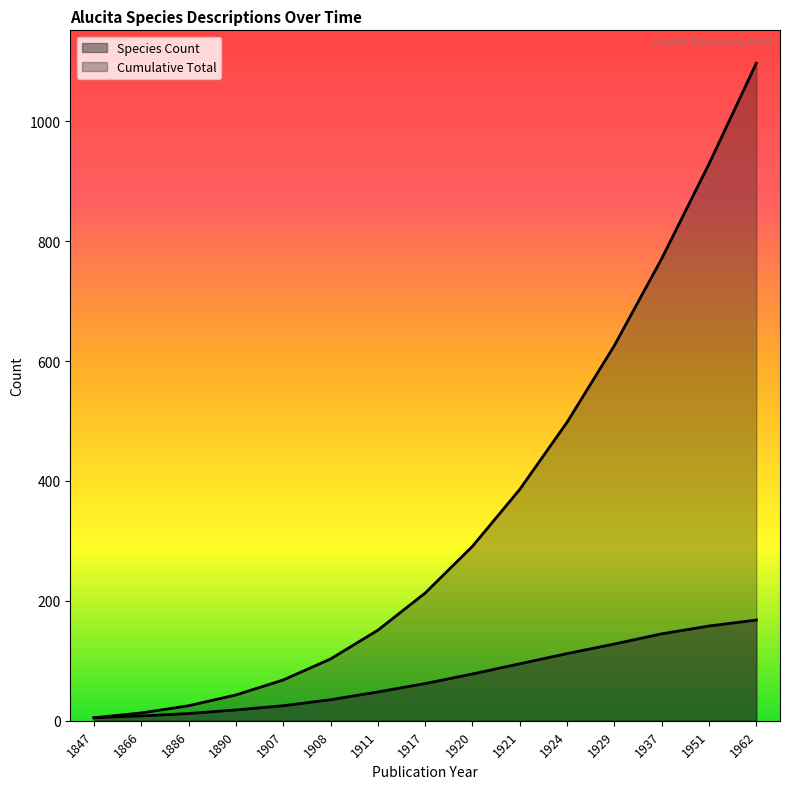

Reading left to right, extract all data points from this chart.

Species Count: 1847=5	1866=8	1886=12	1890=18	1907=25	1908=35	1911=48	1917=62	1920=78	1921=95	1924=112	1929=128	1937=145	1951=158	1962=168
Cumulative Total: 1847=5	1866=13	1886=25	1890=43	1907=68	1908=103	1911=151	1917=213	1920=291	1921=386	1924=498	1929=626	1937=771	1951=929	1962=1097